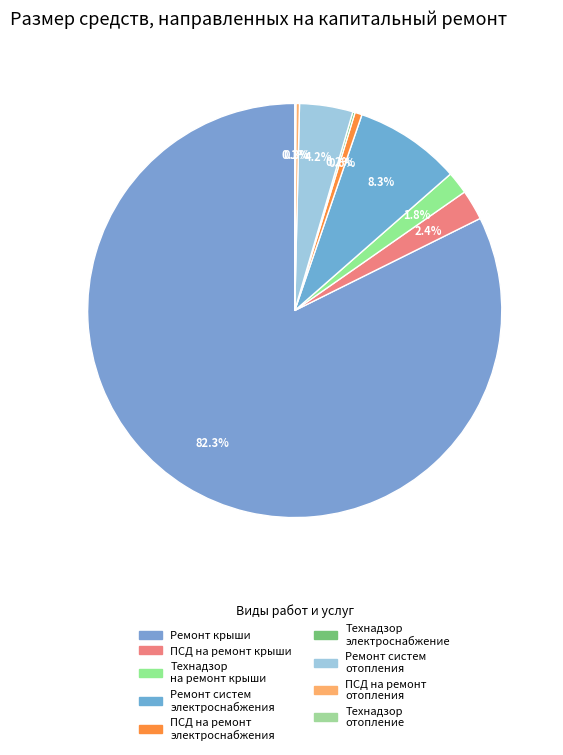

What percentage is the Ремонт крыши slice, to the nearest percent?

82%